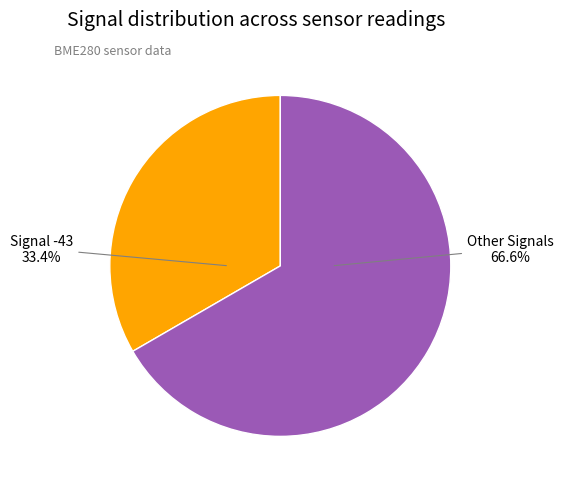

Is there any slice that represents more than half of the pie?

Yes